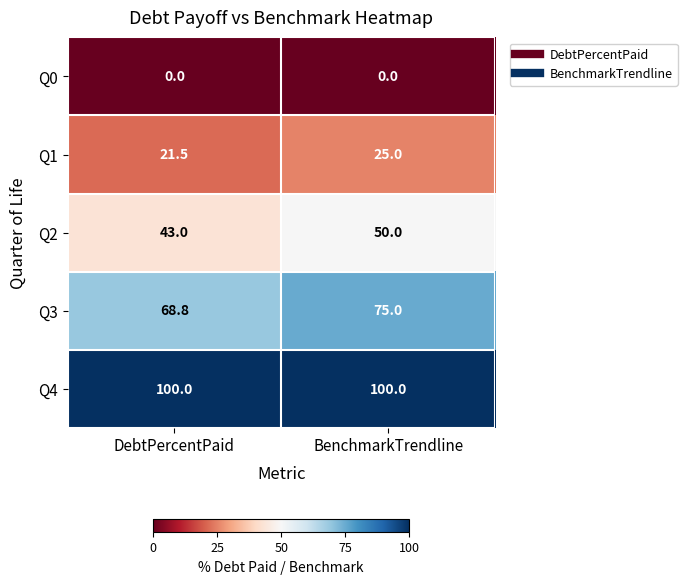

What is the total value across all series at BenchmarkTrendline?

250.0